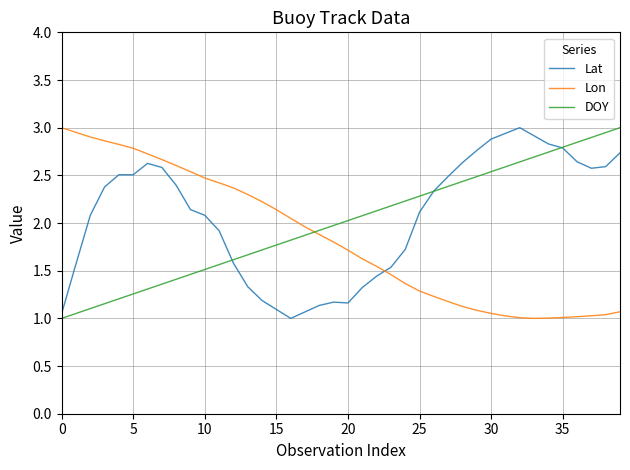

How many times do Lon and DOY cross each other?

1